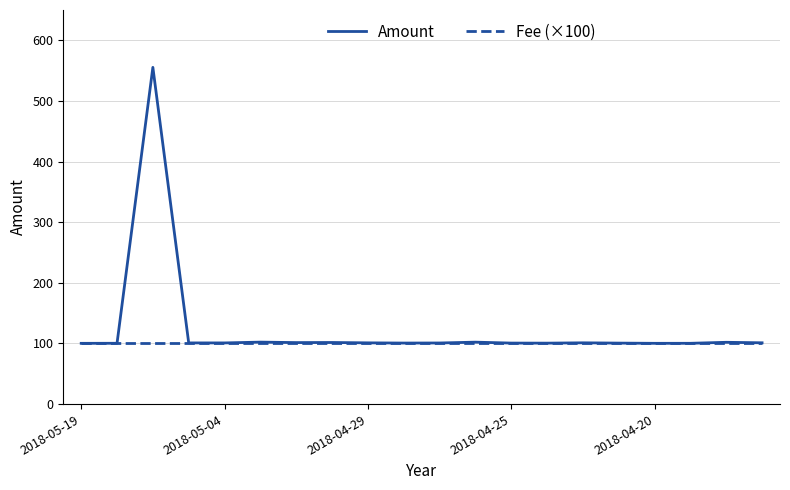

Which series has the widest spread of values?

Amount